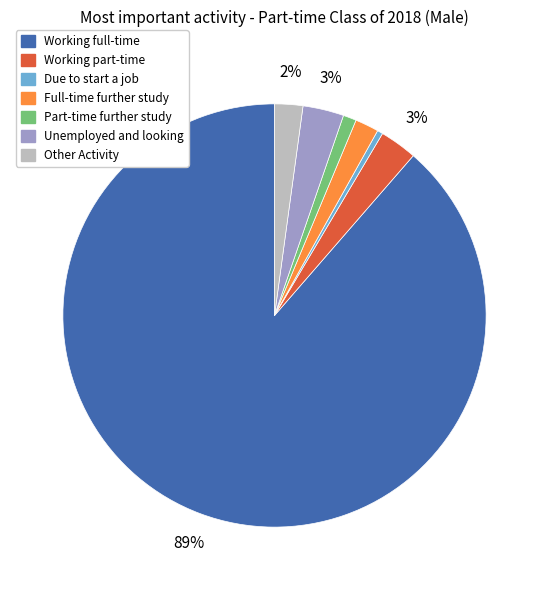

What percentage is the Full-time further study slice, to the nearest percent?

2%